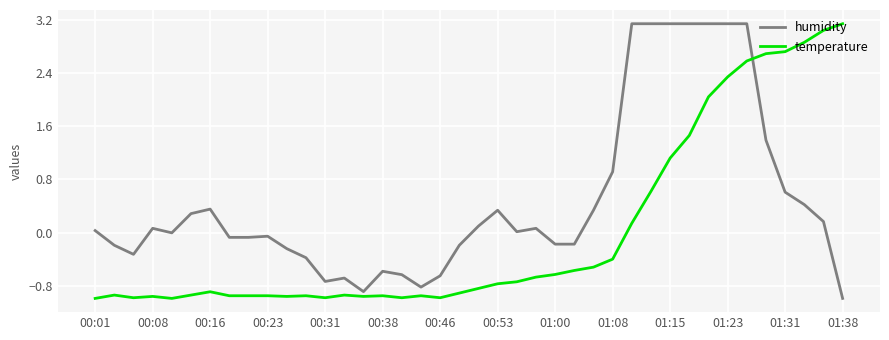

True or false: temperature and humidity intersect in this chart.

True